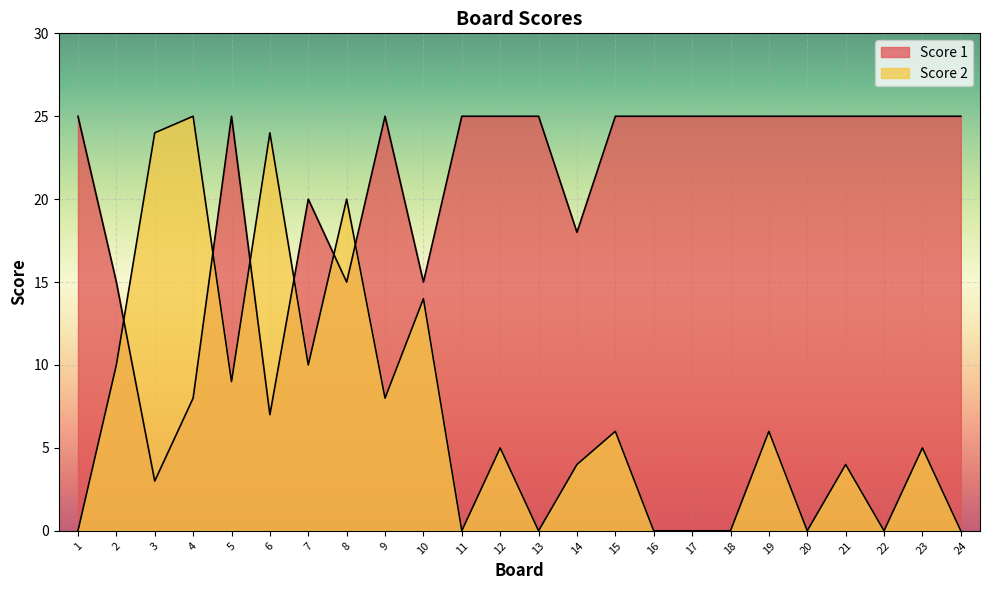

Rank the series by their maximum value, from highest to lowest.

Score 2, Score 1